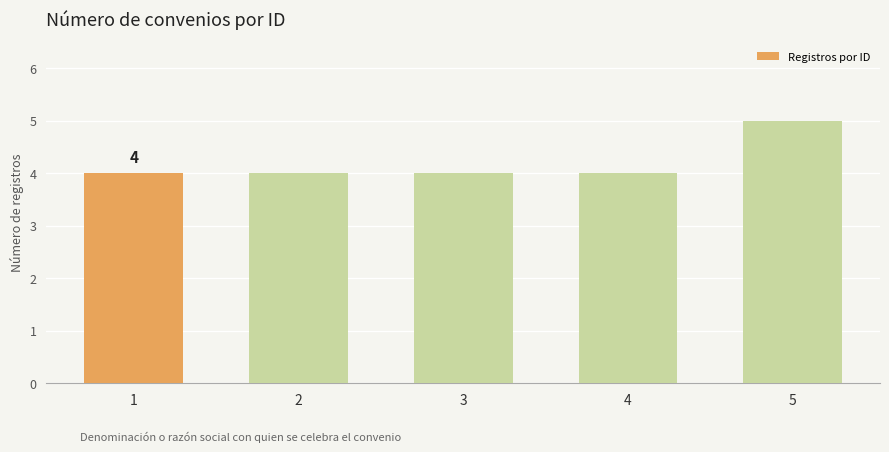

What is the average value?

4